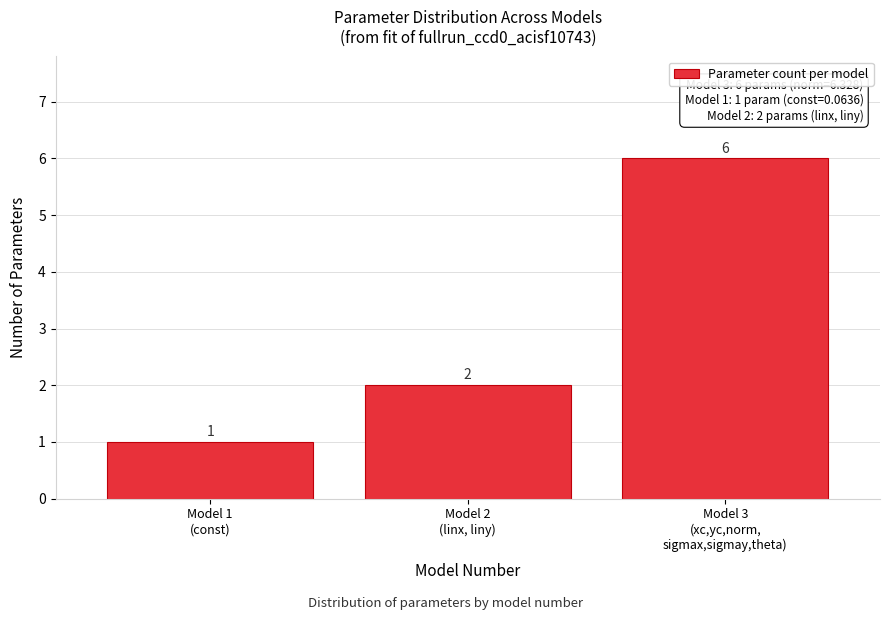

Reading left to right, list all the values displayed in this chart.

1	2	6